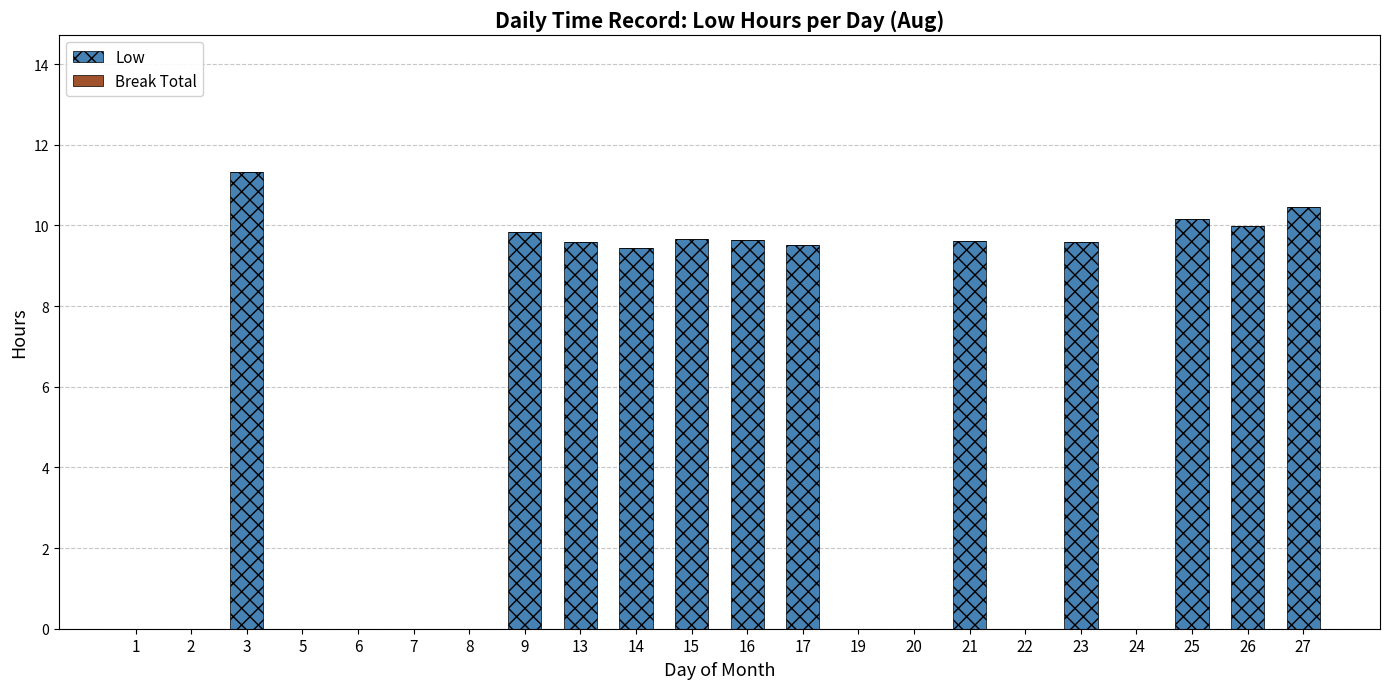

Where does the data first go above 9?

3